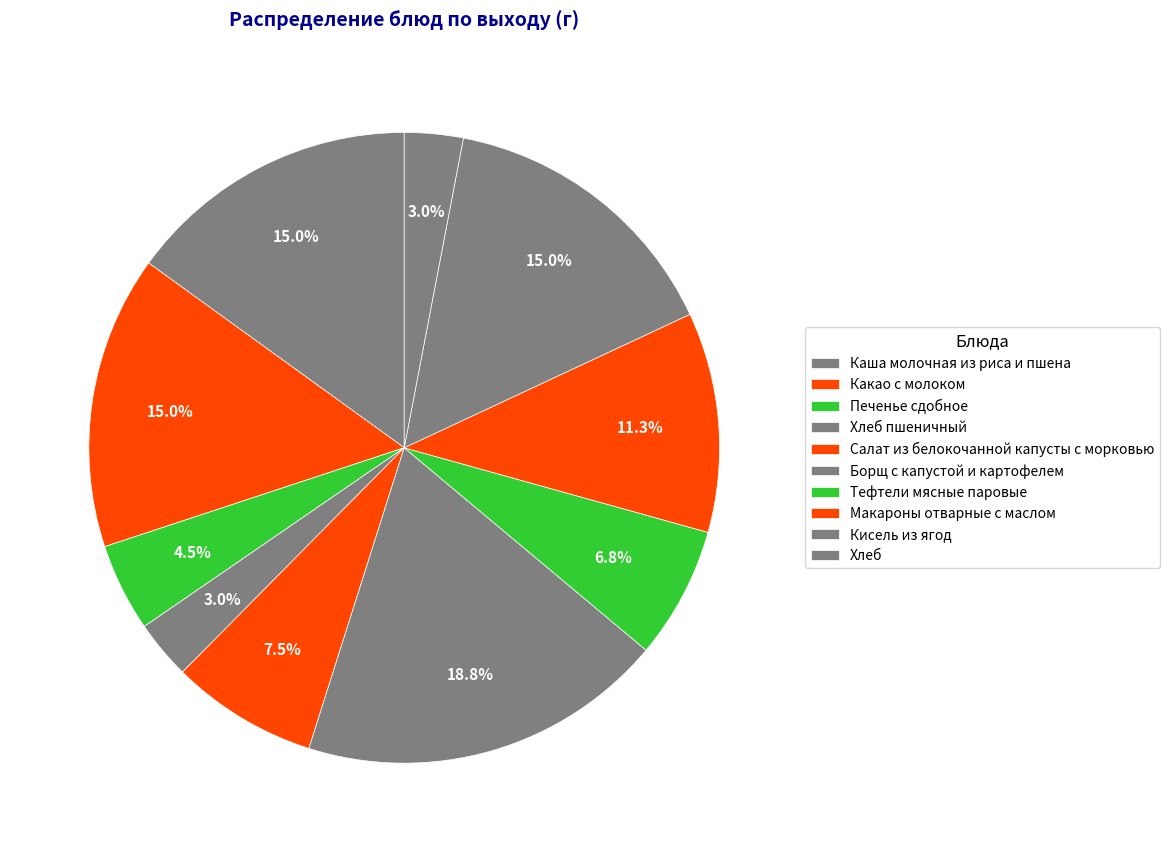

Combined, do Печенье сдобное and Салат из белокочанной капусты с морковью account for over 50%?

No